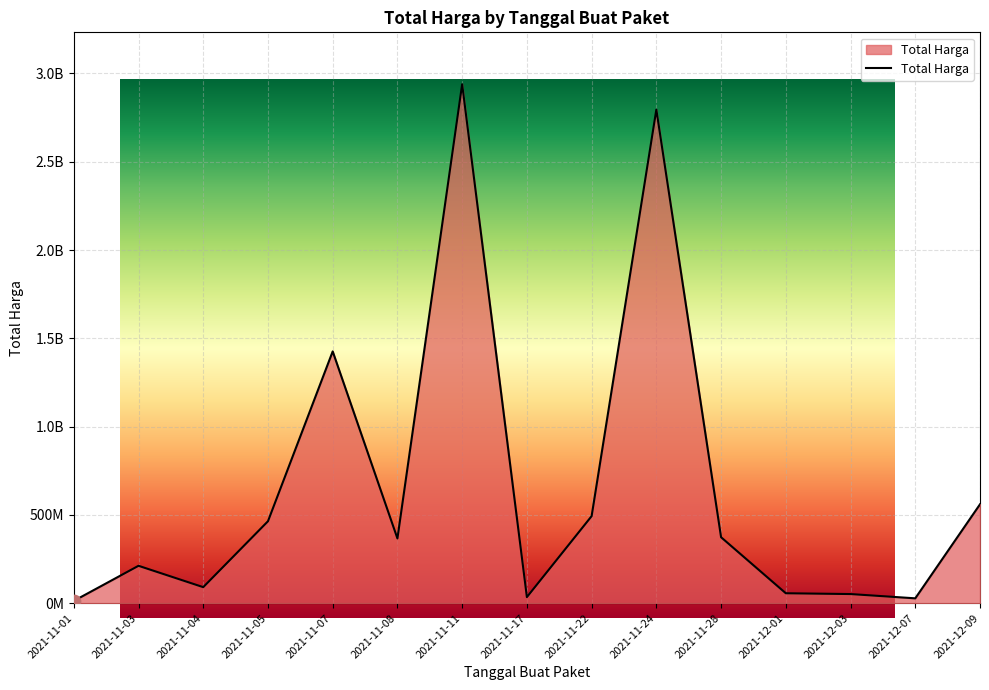

What is the change in value from 2021-11-04 to 2021-11-11?

+2848291165